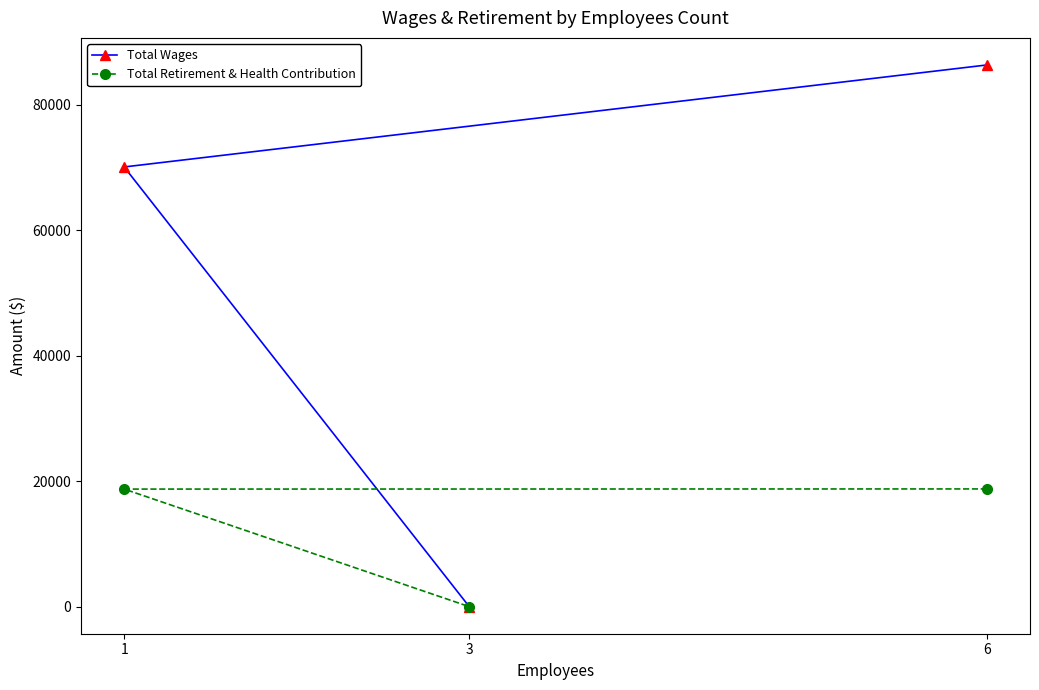

How many data points does each series have?

3